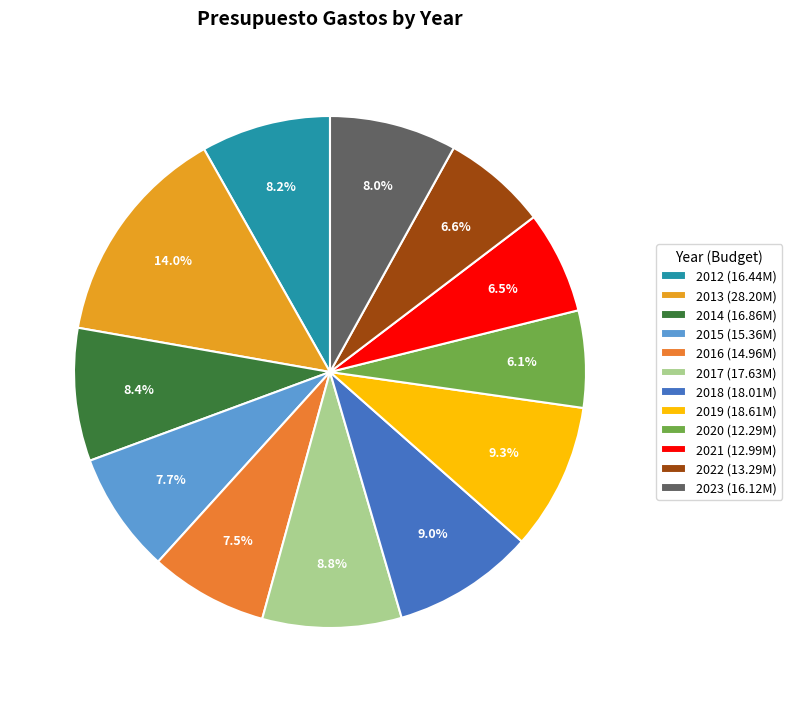

What portion of the pie excludes 2017?

91.2%